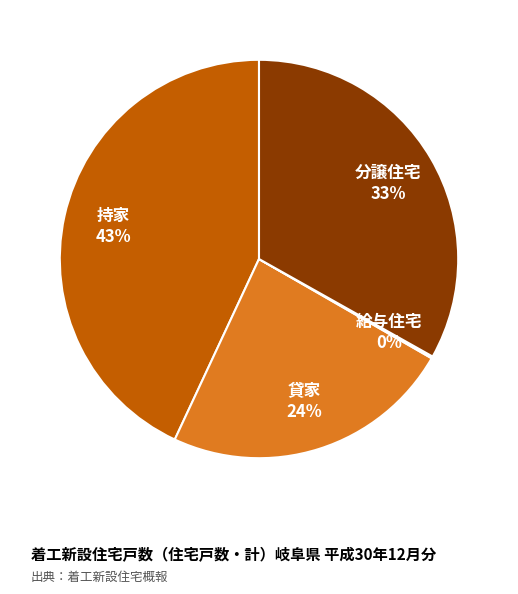

Is it true that 分譲住宅 is 33% of the pie?

True